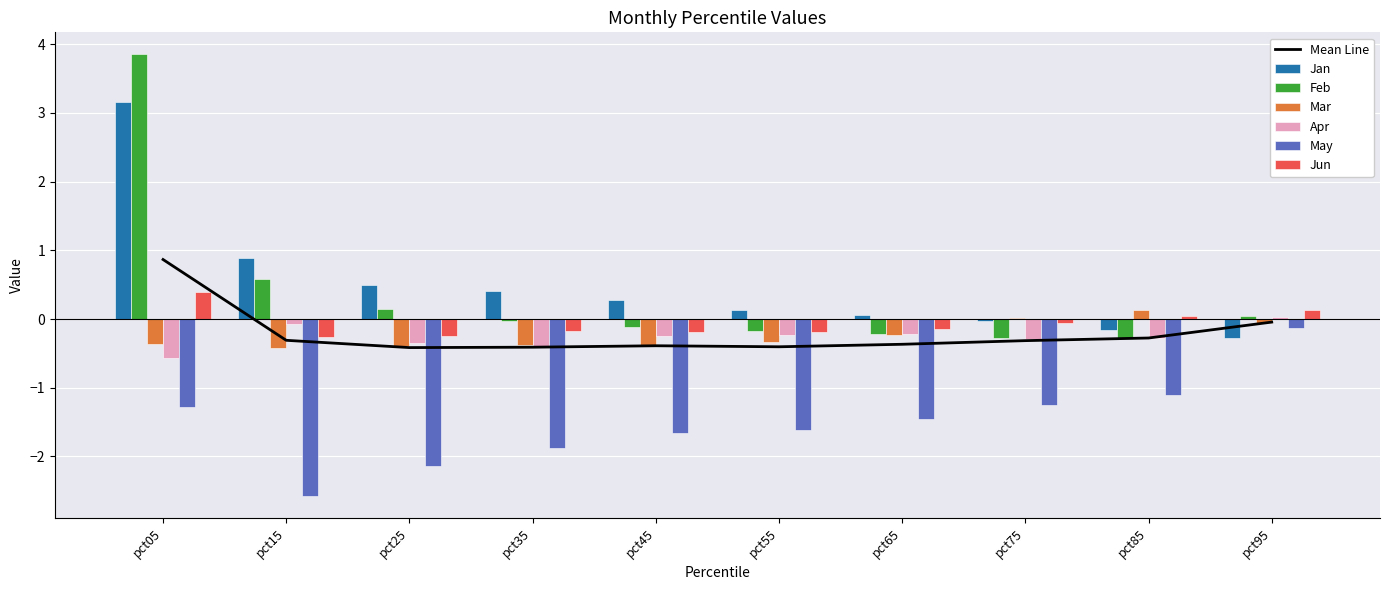

Reading left to right, list all the values displayed in this chart.

Jan: pct05=3.2	pct15=0.9	pct25=0.5	pct35=0.4	pct45=0.3	pct55=0.1	pct65=0.1	pct75=-0.0	pct85=-0.2	pct95=-0.3
Feb: pct05=3.8	pct15=0.6	pct25=0.1	pct35=-0.0	pct45=-0.1	pct55=-0.2	pct65=-0.2	pct75=-0.3	pct85=-0.3	pct95=0.0
Mar: pct05=-0.4	pct15=-0.4	pct25=-0.4	pct35=-0.4	pct45=-0.4	pct55=-0.3	pct65=-0.2	pct75=0.0	pct85=0.1	pct95=-0.1
Apr: pct05=-0.6	pct15=-0.1	pct25=-0.4	pct35=-0.4	pct45=-0.3	pct55=-0.2	pct65=-0.2	pct75=-0.3	pct85=-0.3	pct95=0.0
May: pct05=-1.3	pct15=-2.6	pct25=-2.1	pct35=-1.9	pct45=-1.7	pct55=-1.6	pct65=-1.5	pct75=-1.3	pct85=-1.1	pct95=-0.1
Jun: pct05=0.4	pct15=-0.3	pct25=-0.2	pct35=-0.2	pct45=-0.2	pct55=-0.2	pct65=-0.1	pct75=-0.1	pct85=0.0	pct95=0.1